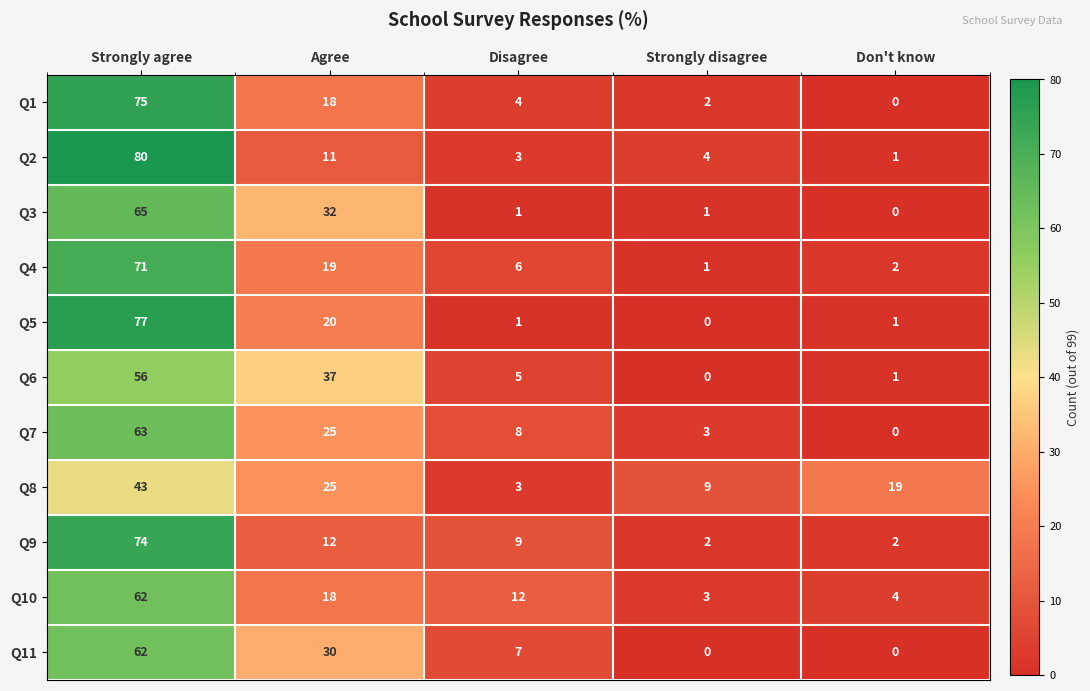

Is the value of Q3 at Strongly disagree greater than the value of Q8 at Strongly disagree?

No